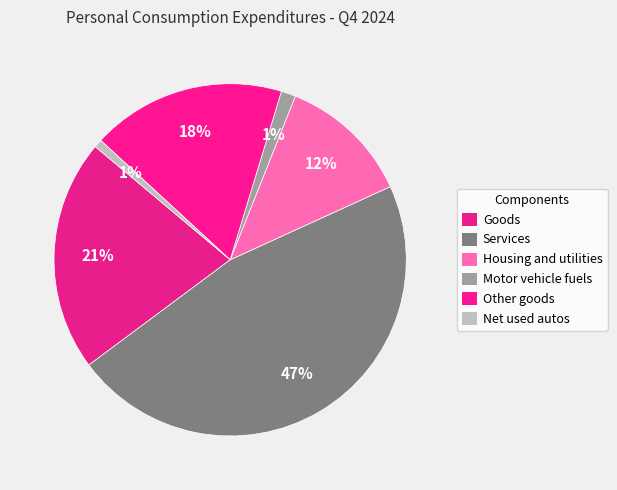

How many slices are in this pie chart?

6